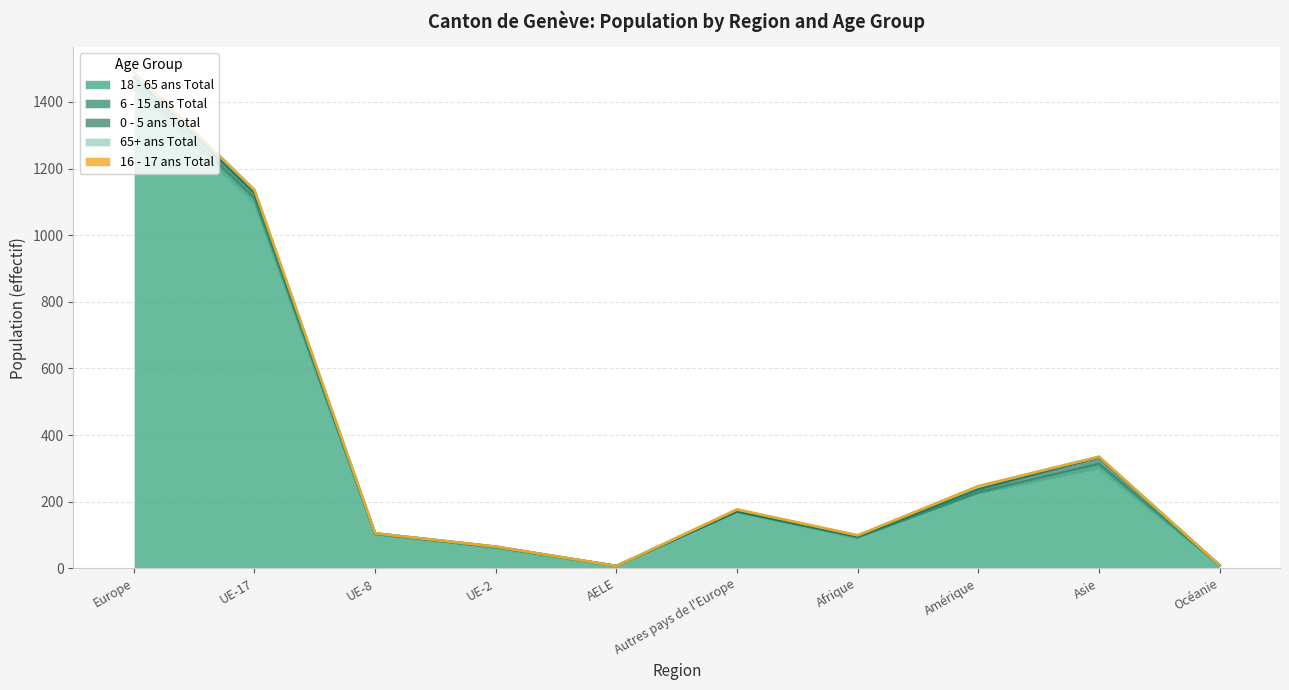

At how many categories does at least one series exceed 1305?

1